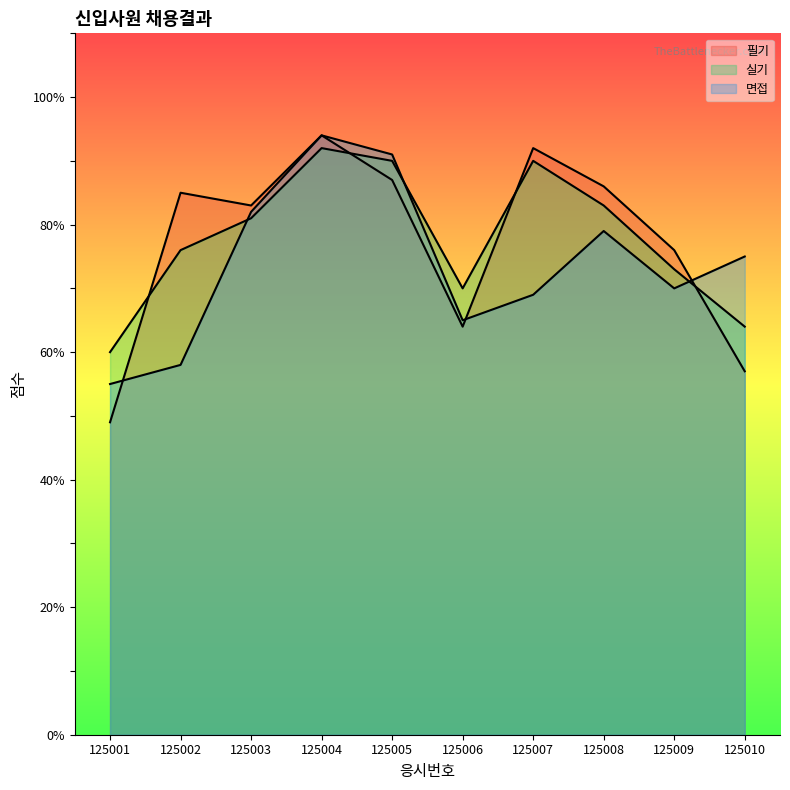

Reading left to right, transcribe all the data shown in this chart.

필기: 49	85	83	94	87	64	92	86	76	57
실기: 60	76	81	92	90	70	90	83	73	64
면접: 55	58	82	94	91	65	69	79	70	75